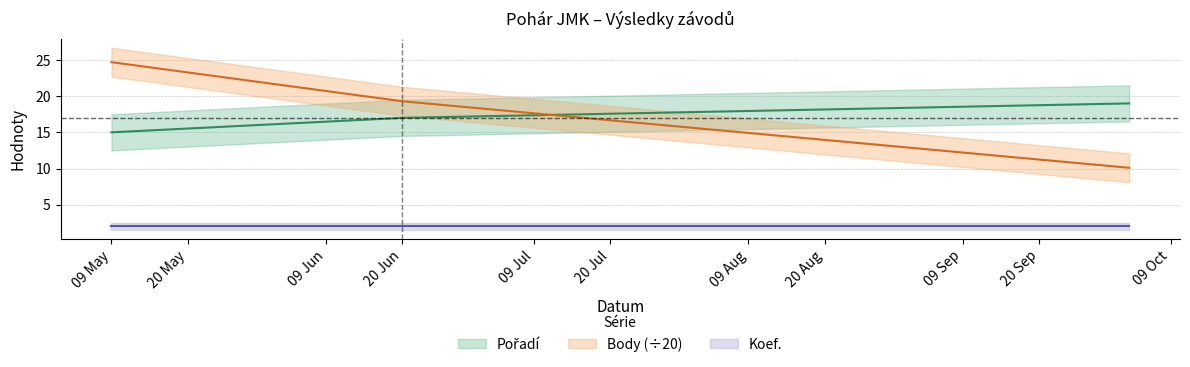

Rank the categories by Body value from lowest to highest.

2018-10-03, 2018-06-20, 2018-05-09